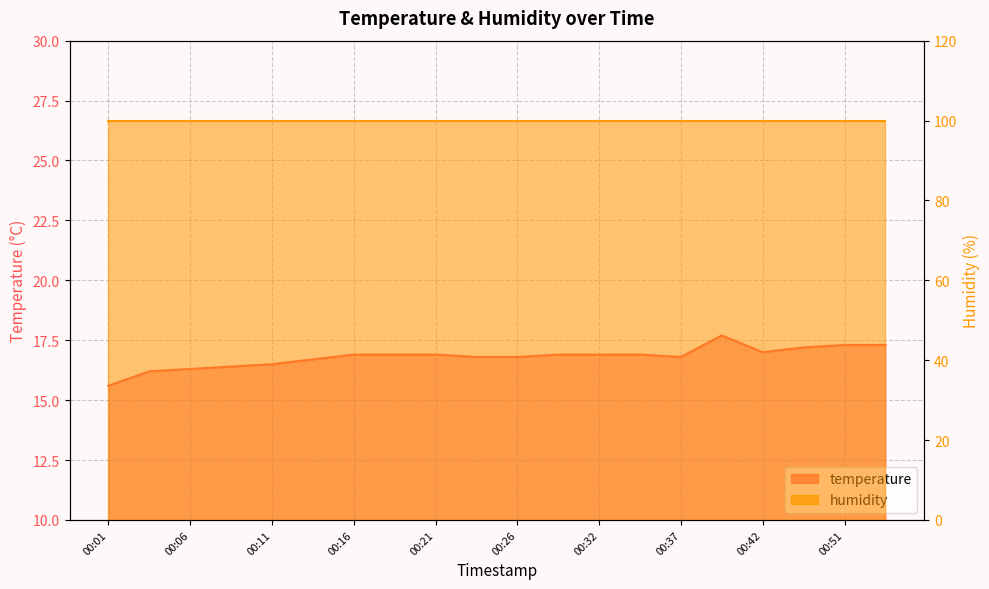

What is the difference between the maximum and minimum values?

2.1